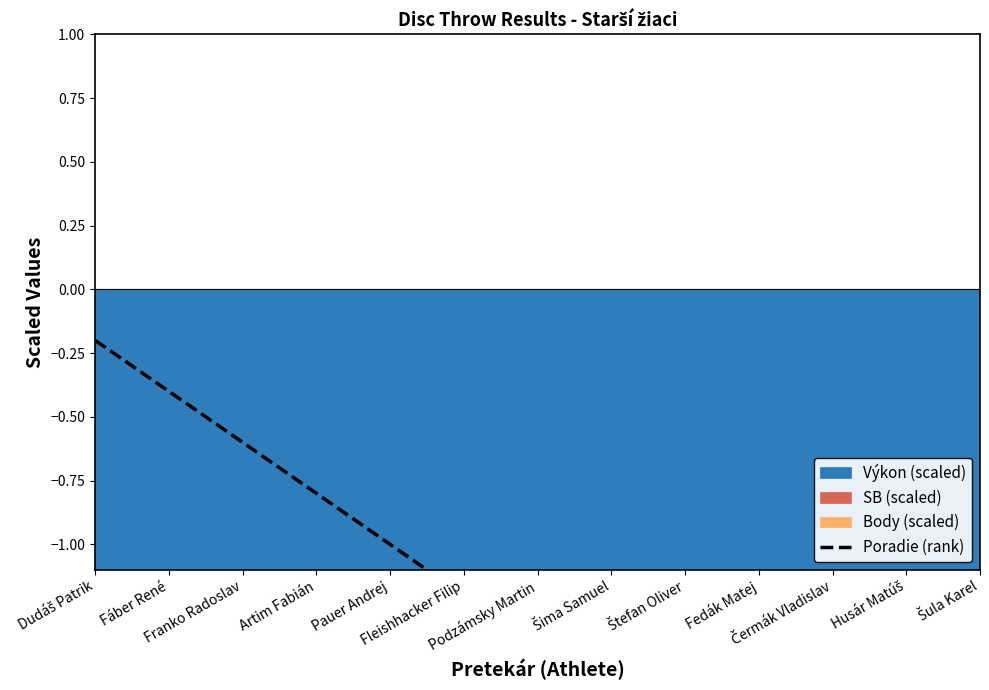

What is the sum of all values?

-18.2